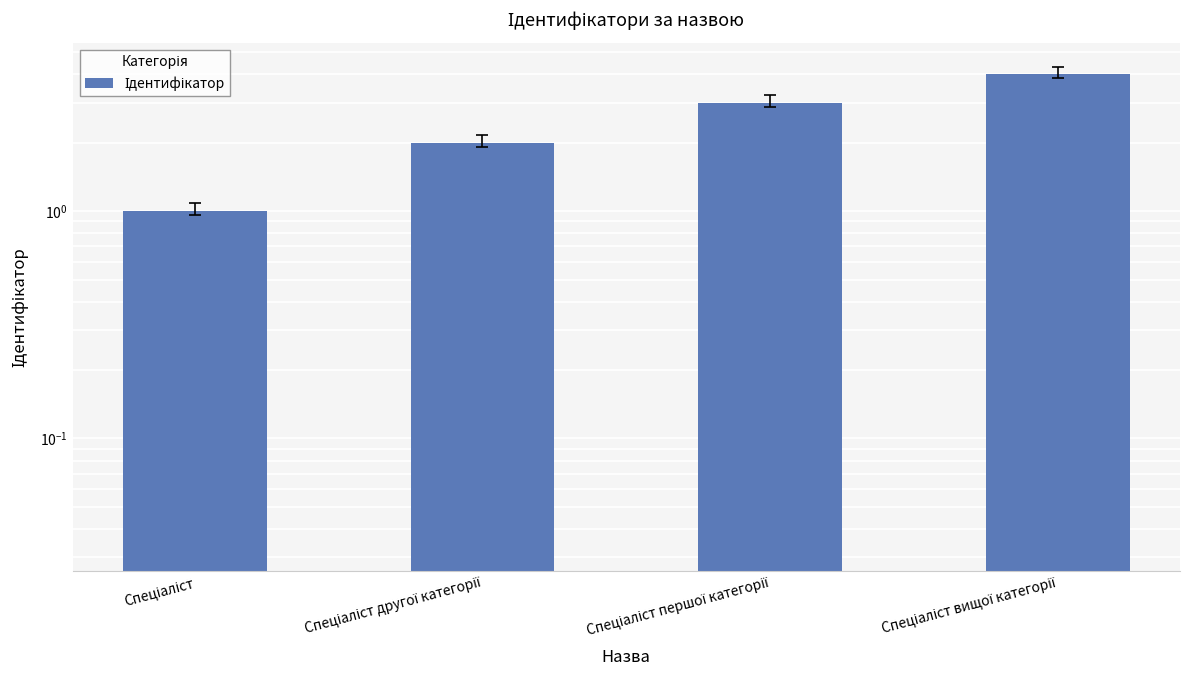

What is the change in value from Спеціаліст першої категорії to Спеціаліст вищої категорії?

+1